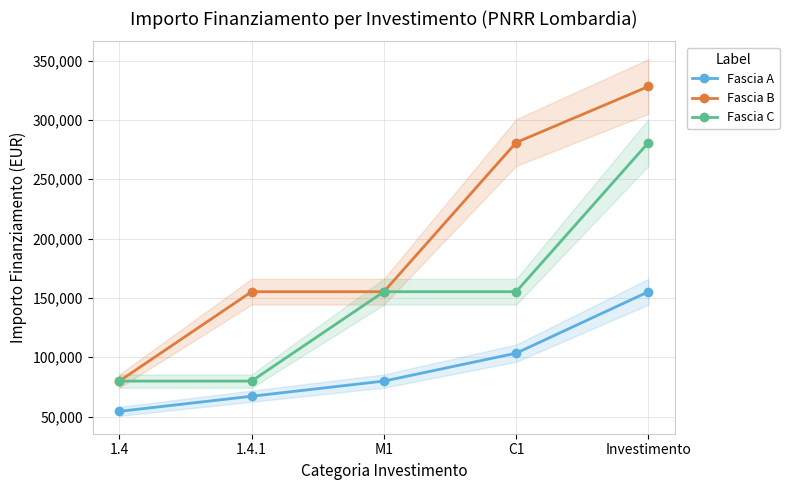

What is the label of the 5th point from the right?

1.4